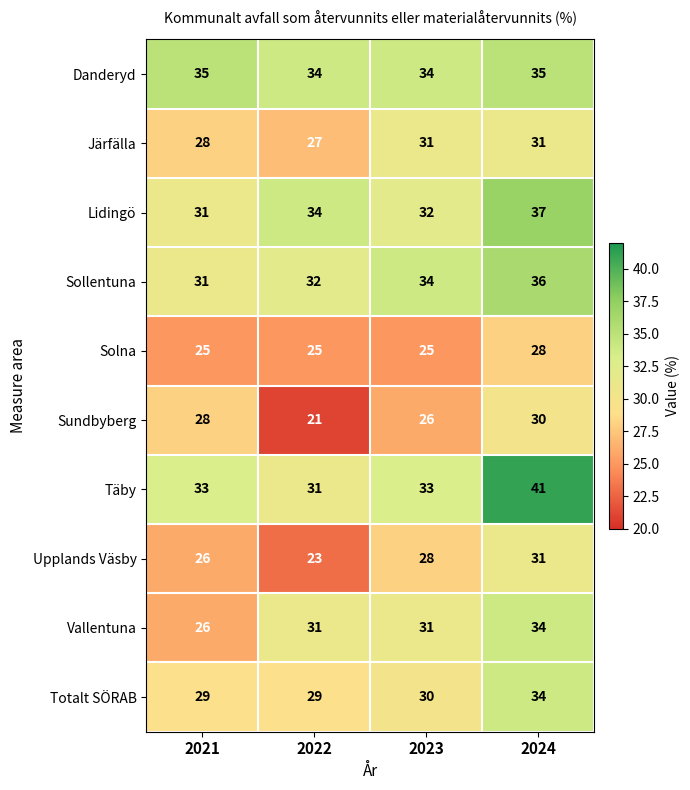

Which label corresponds to the largest value in the chart?

2024